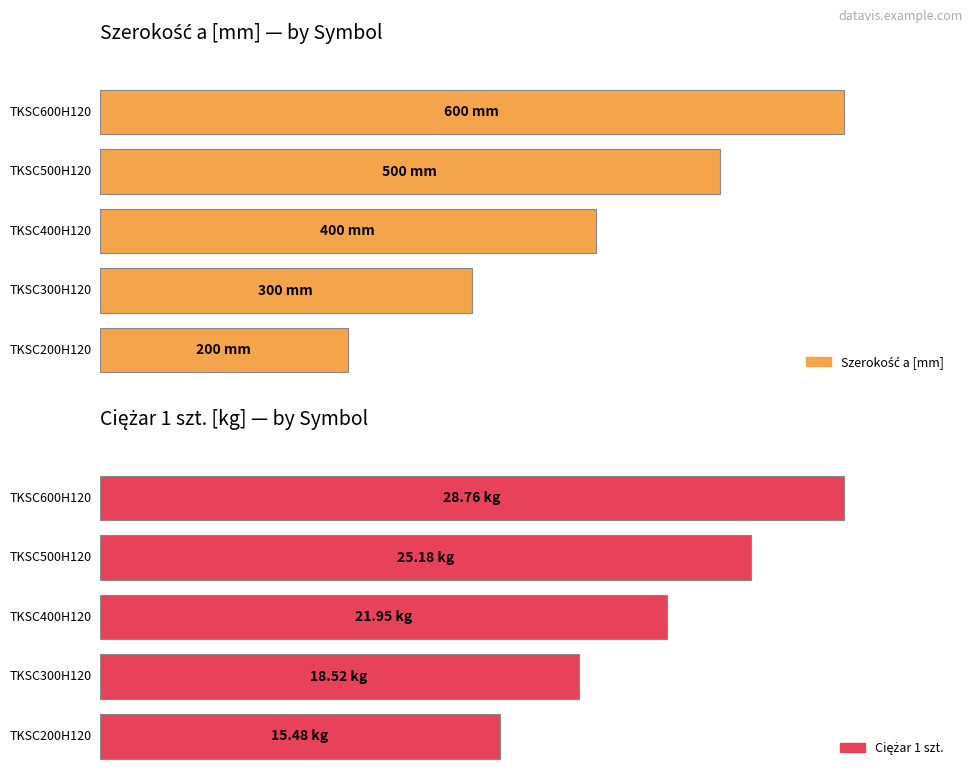

What is the difference between the highest and lowest values at TKSC500H120?

474.8